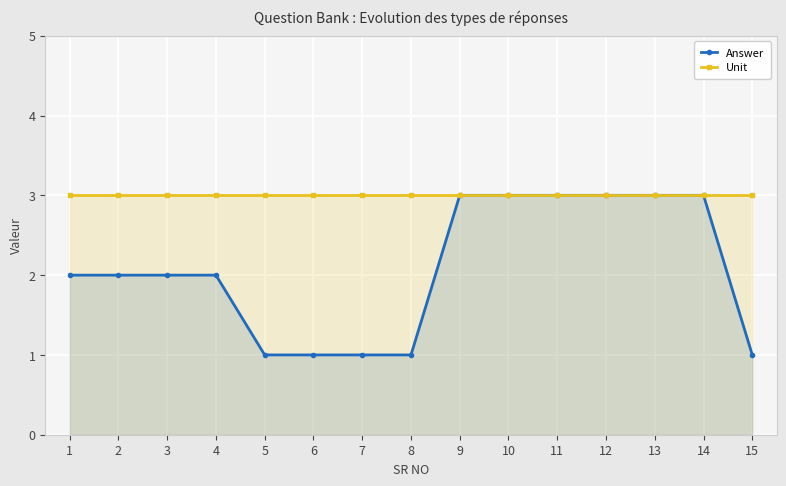

Which category has the lowest value across all series?

5